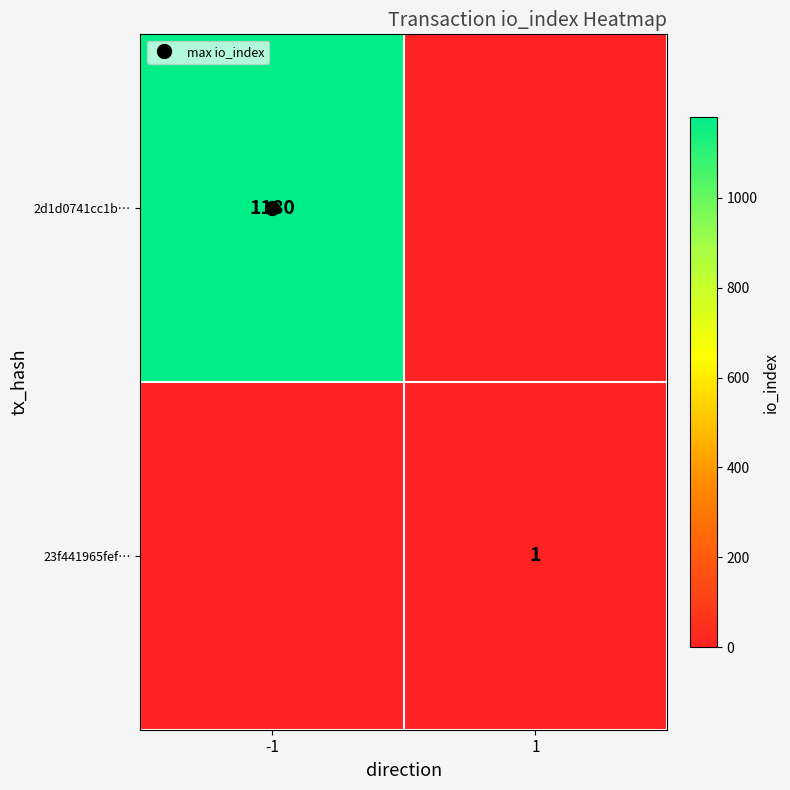

Is the value of 2d1d0741cc1b… at -1 greater than the value of 23f441965fef… at 1?

Yes